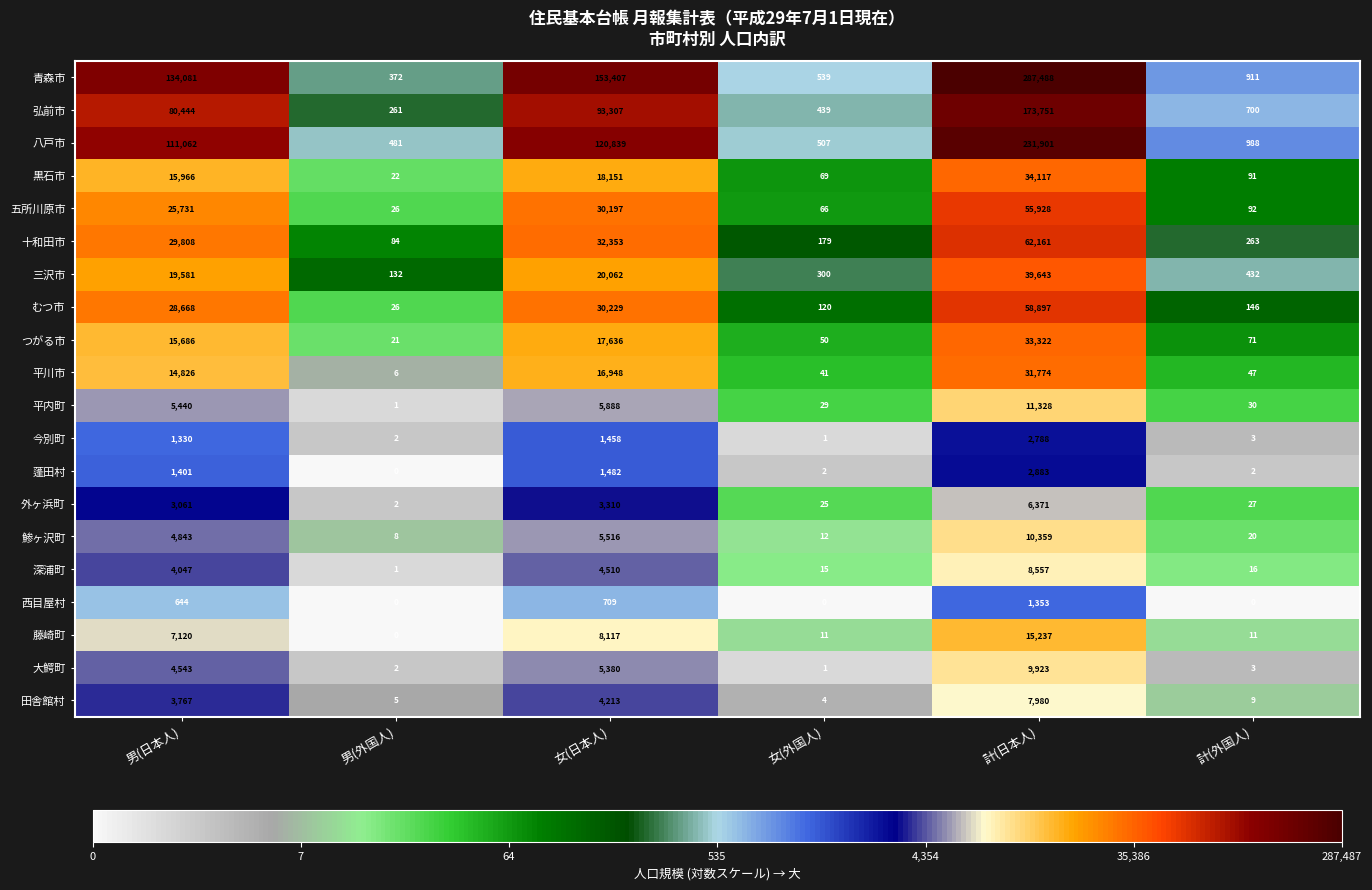

Is it true that 十和田市 equals 140 at 男(外国人)?

False